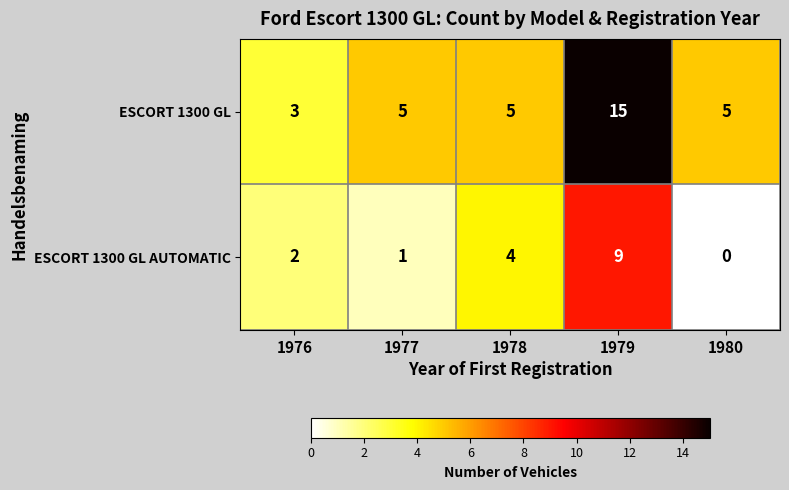

Count the number of data series in this chart.

2